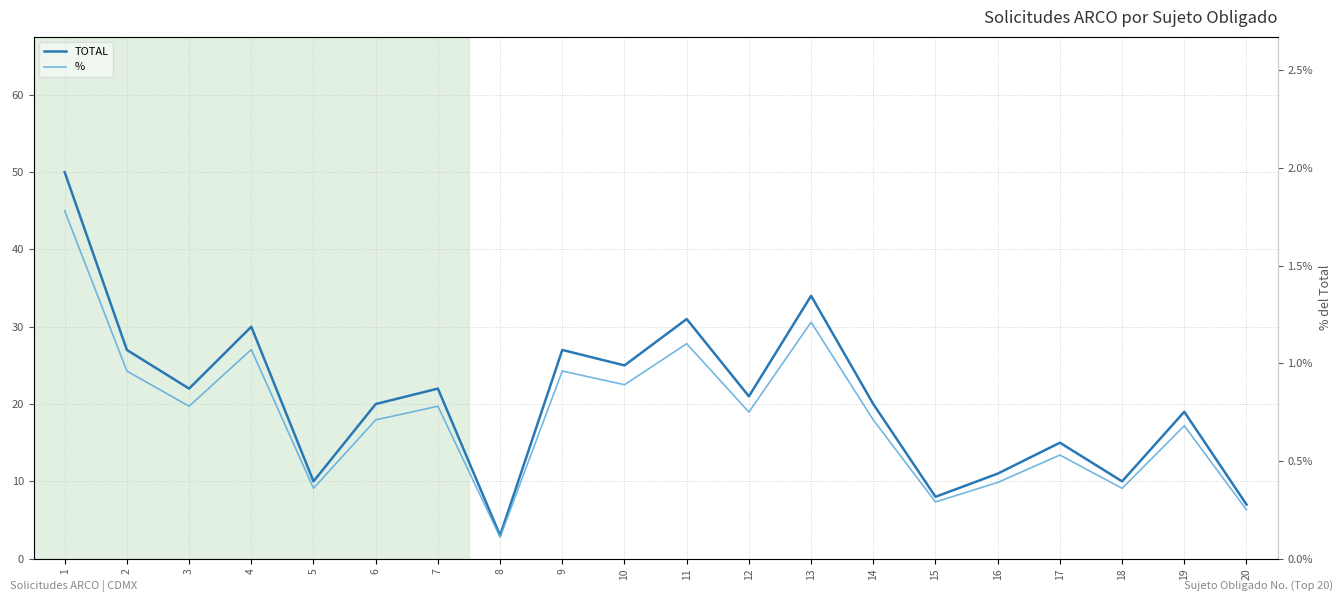

At which label does TOTAL first exceed 21?

1